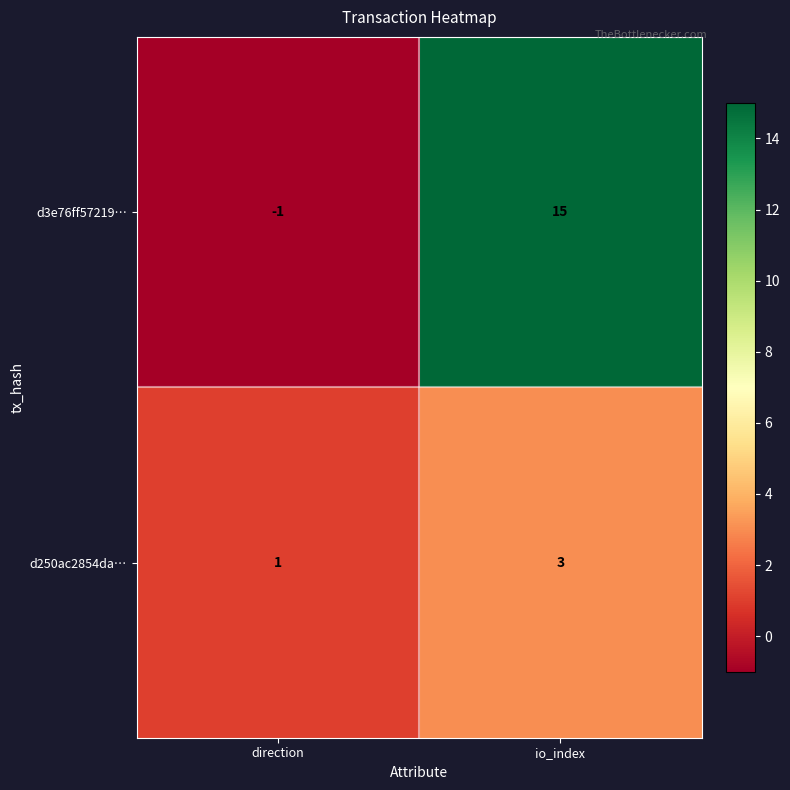

Is the value of d250ac2854da… at io_index greater than the value of d3e76ff57219… at direction?

Yes